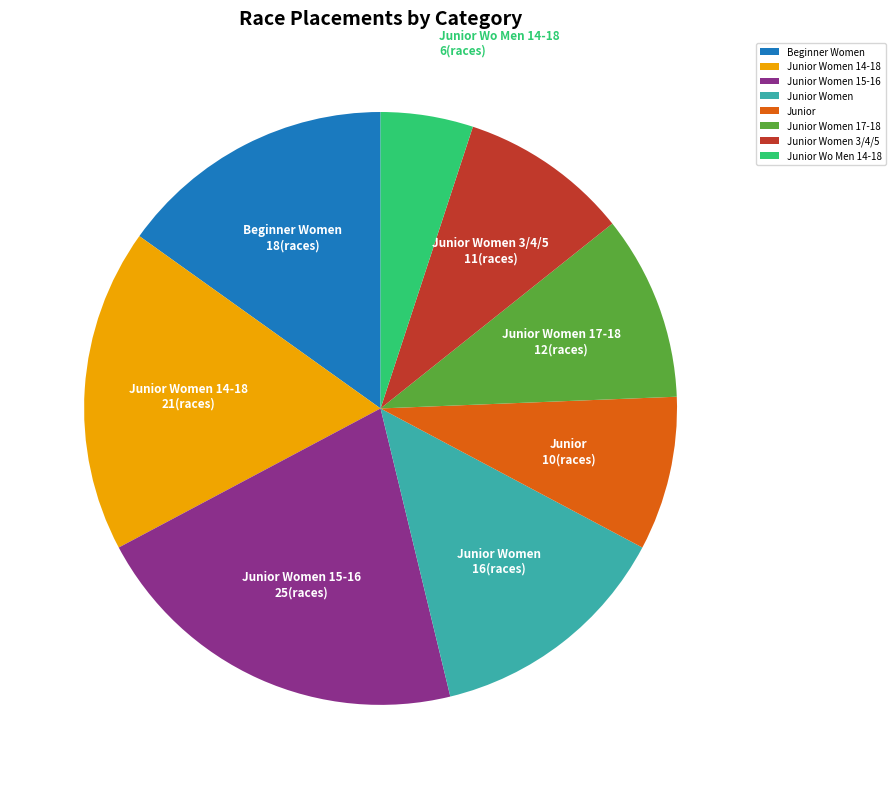

Approximately how many times larger is the value at Junior Women compared to Junior?

1.6